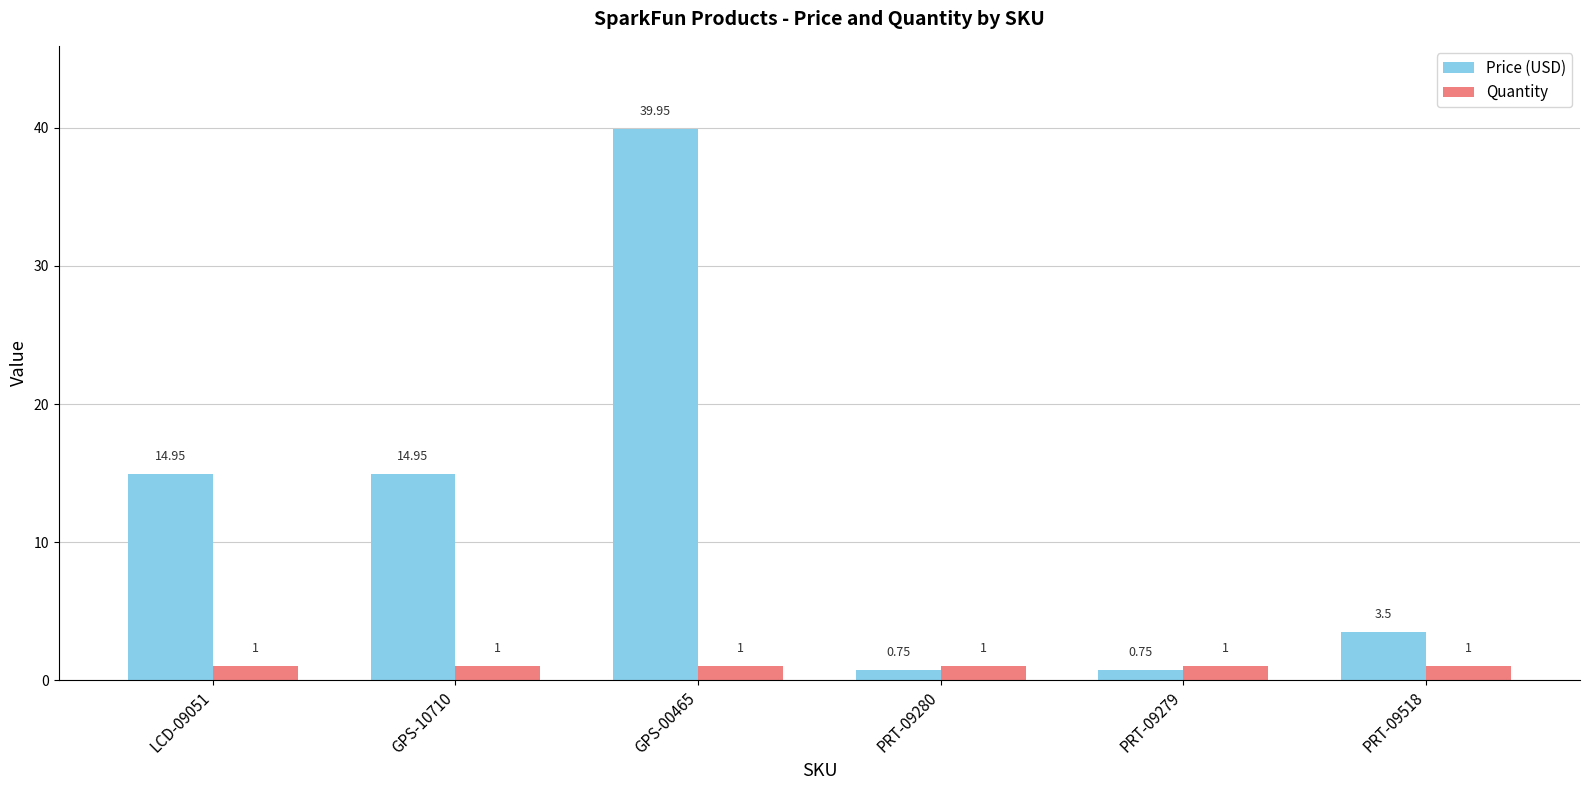

Which series has the largest range (max minus min)?

Price (USD)